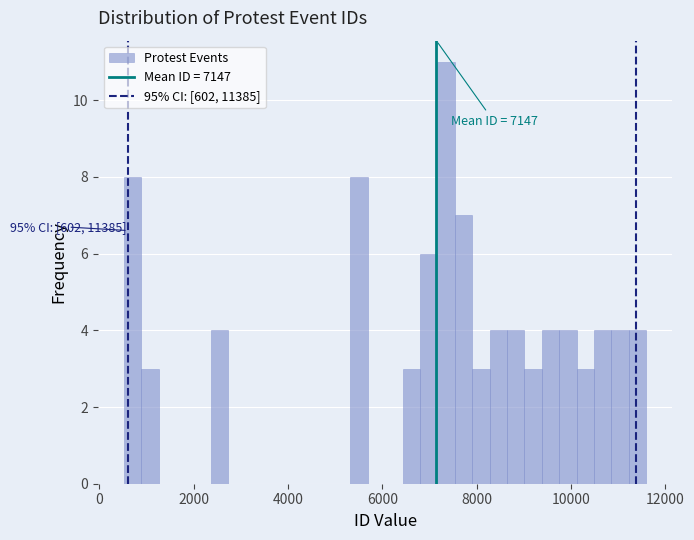

Read against the x-axis, roughly where is the centre of the tallest bar?

7400